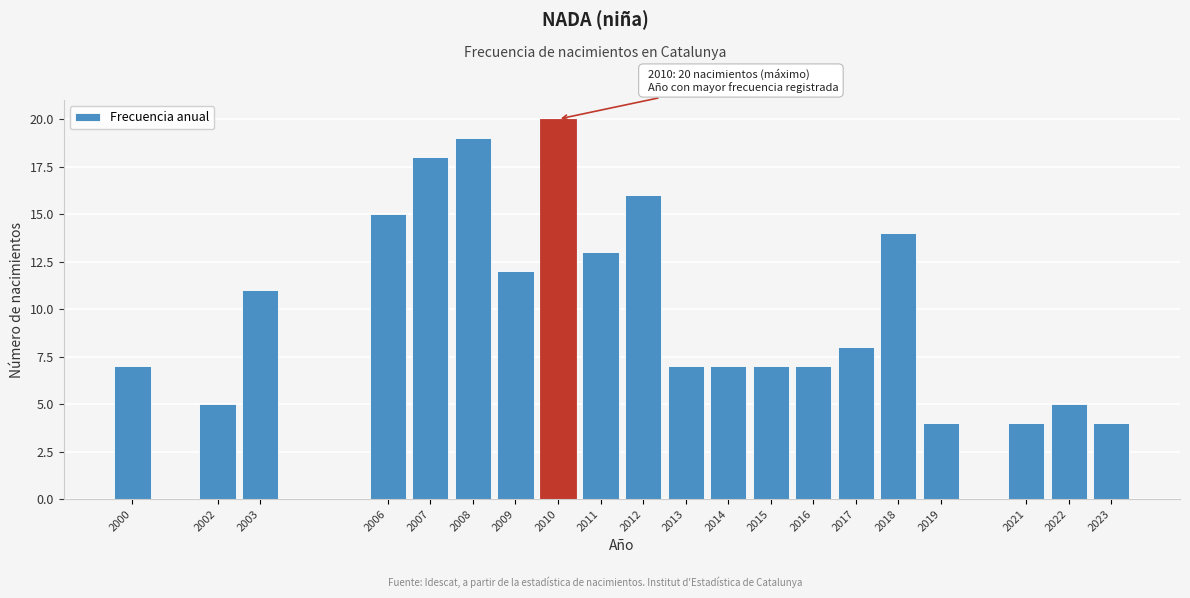

Reading left to right, extract all data points from this chart.

2000=7	2002=5	2003=11	2006=15	2007=18	2008=19	2009=12	2010=20	2011=13	2012=16	2013=7	2014=7	2015=7	2016=7	2017=8	2018=14	2019=4	2021=4	2022=5	2023=4